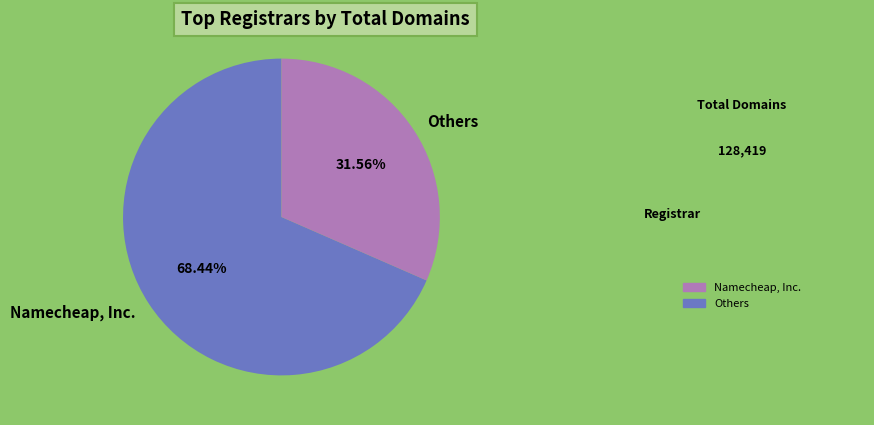

Rank the categories by value from highest to lowest.

Namecheap, Inc., Others